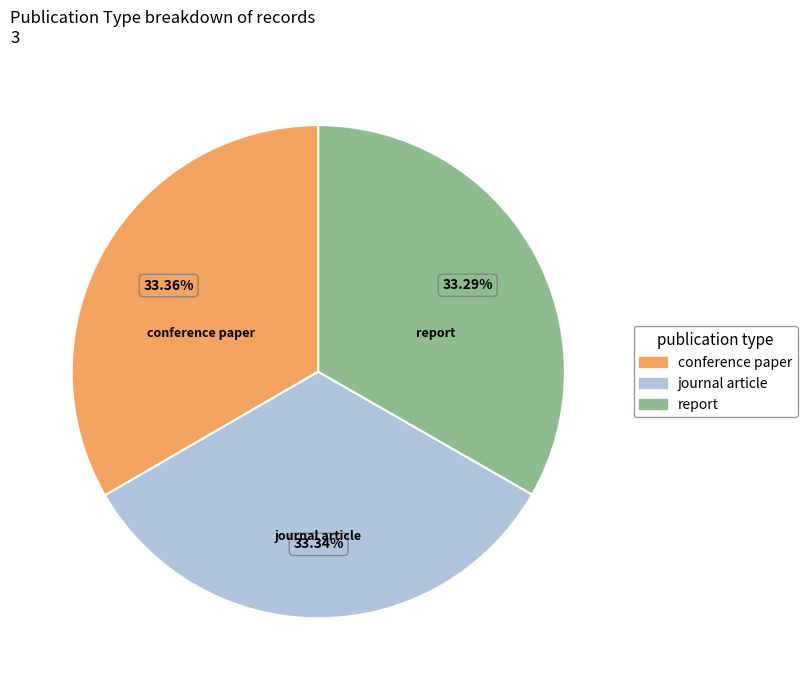

Approximately how many times larger is the value at report compared to conference paper?

1.0